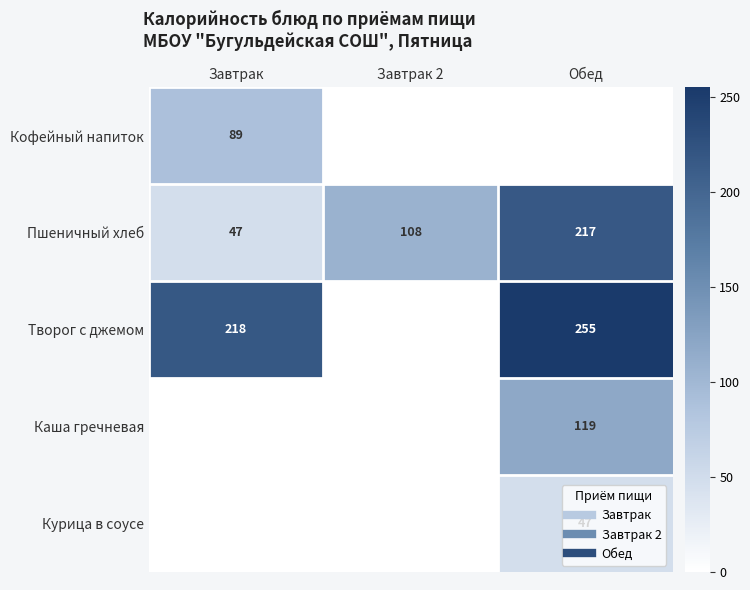

Rank the categories by Творог с джемом value from highest to lowest.

Обед, Завтрак, Завтрак 2